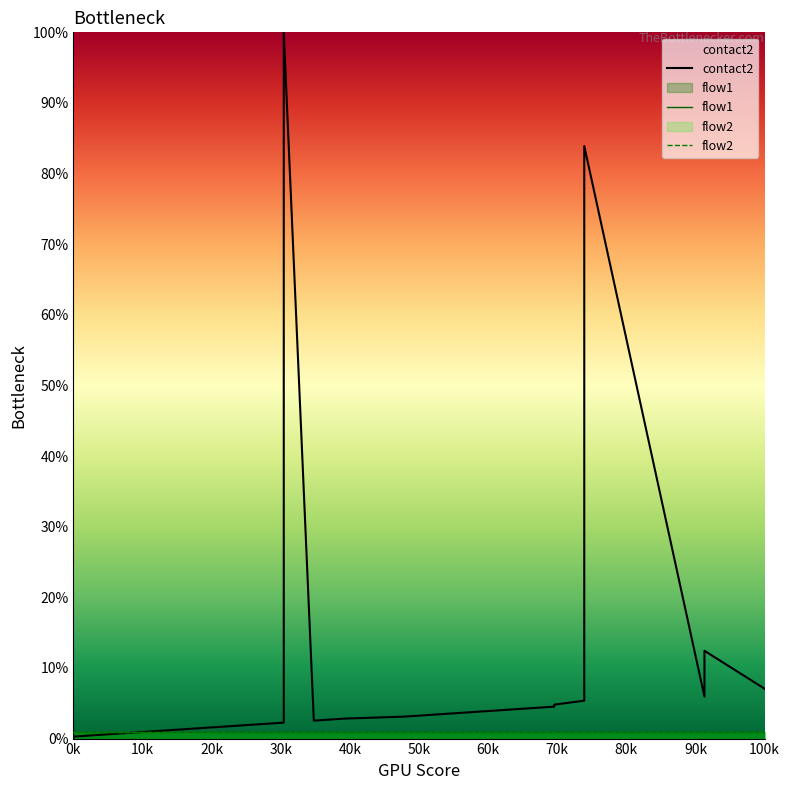

Which series has the largest total across all categories?

contact2